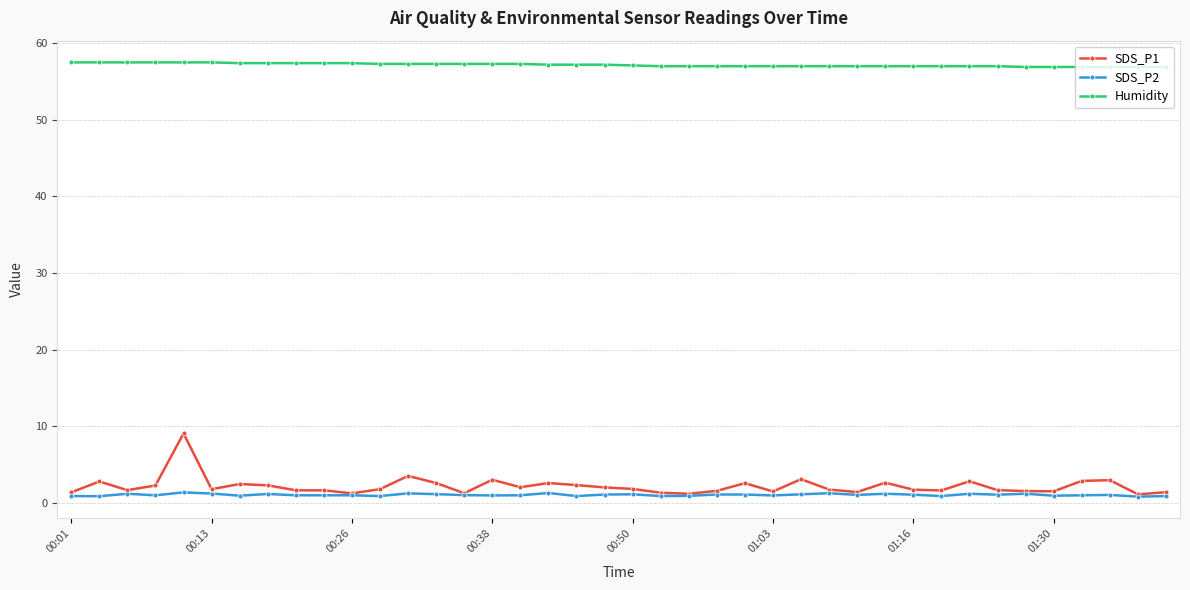

How many series are shown in this chart?

3